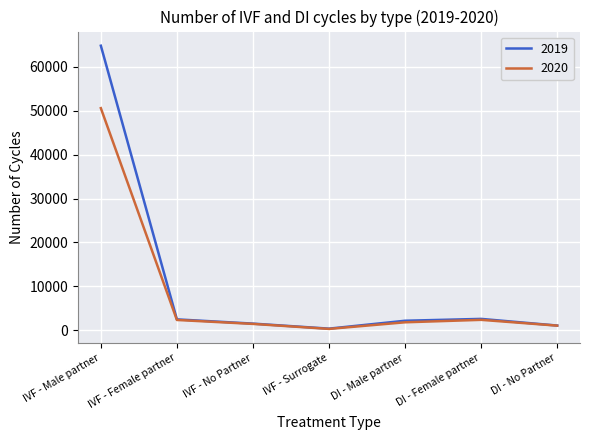

What is the greatest value displayed?

64849